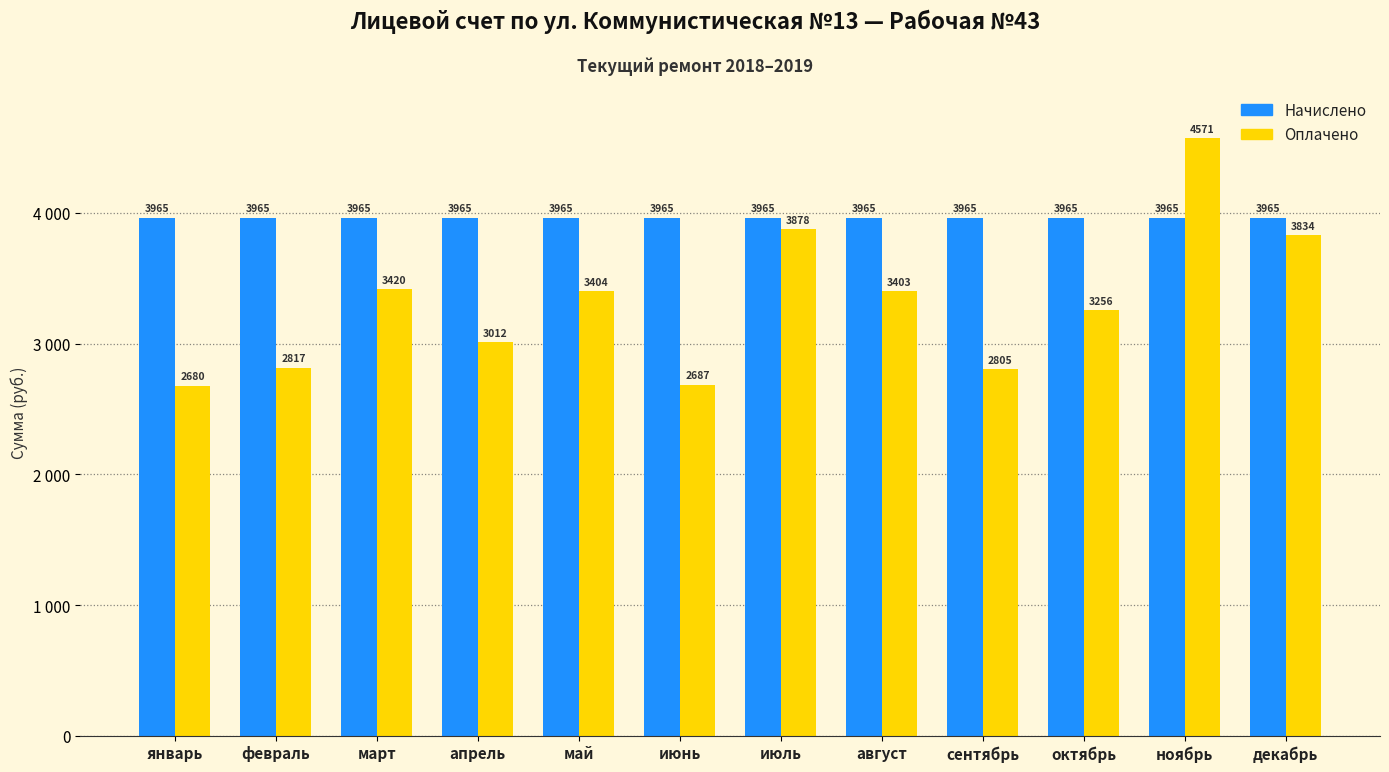

What is the difference between the highest and lowest values at декабрь?

131.1